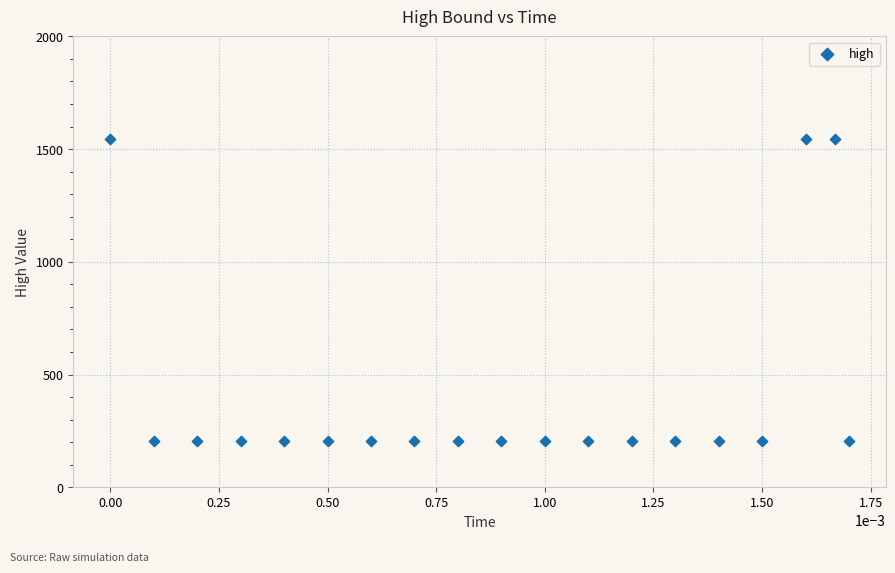

What is the range of Y values (max minus min)?

1338.3